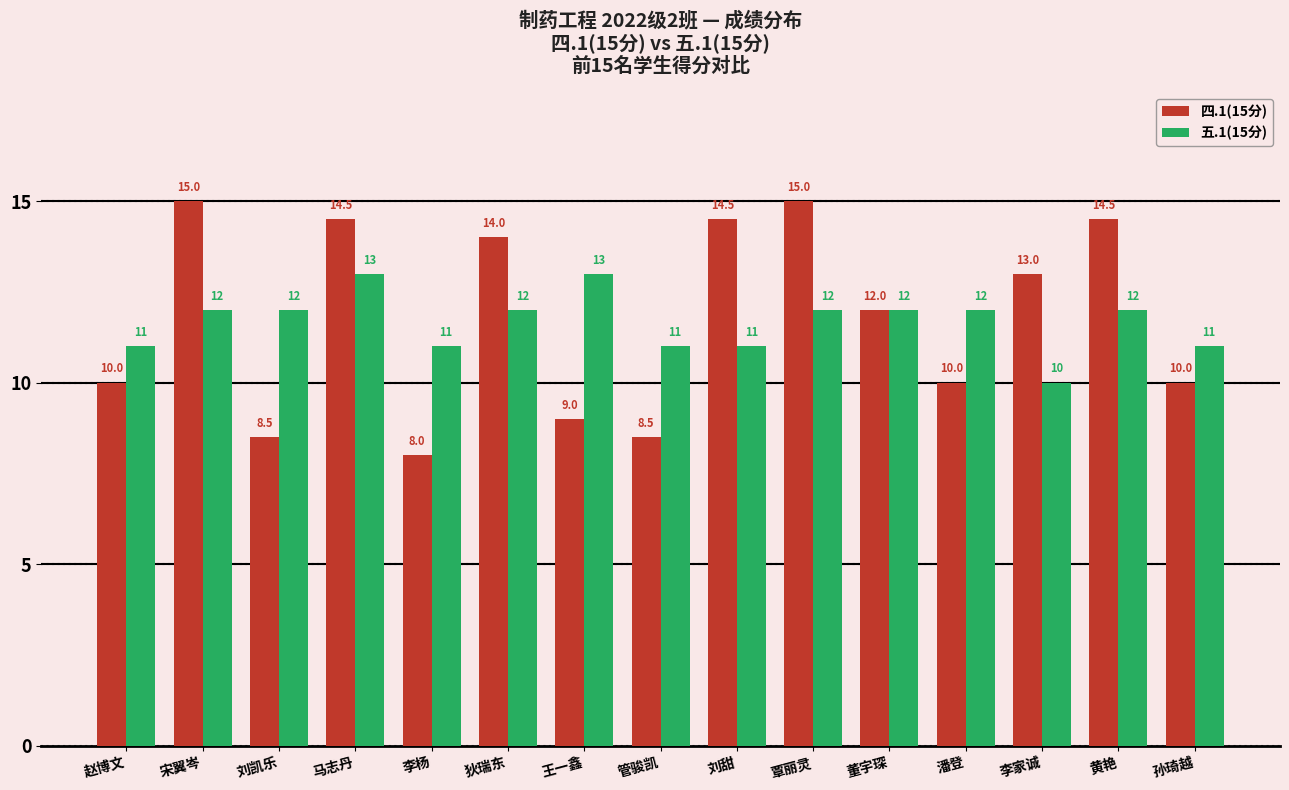

What is the minimum value shown in the chart?

8.0